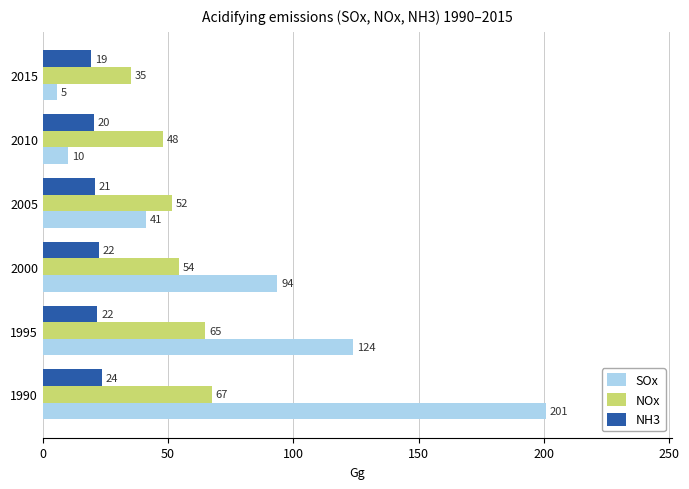

Reading right to left, list all the values displayed in this chart.

SOx: 5.5	10.1	41.0	93.7	123.8	200.9
NOx: 35.2	47.8	51.7	54.4	64.9	67.5
NH3: 19.2	20.3	20.8	22.3	21.7	23.6